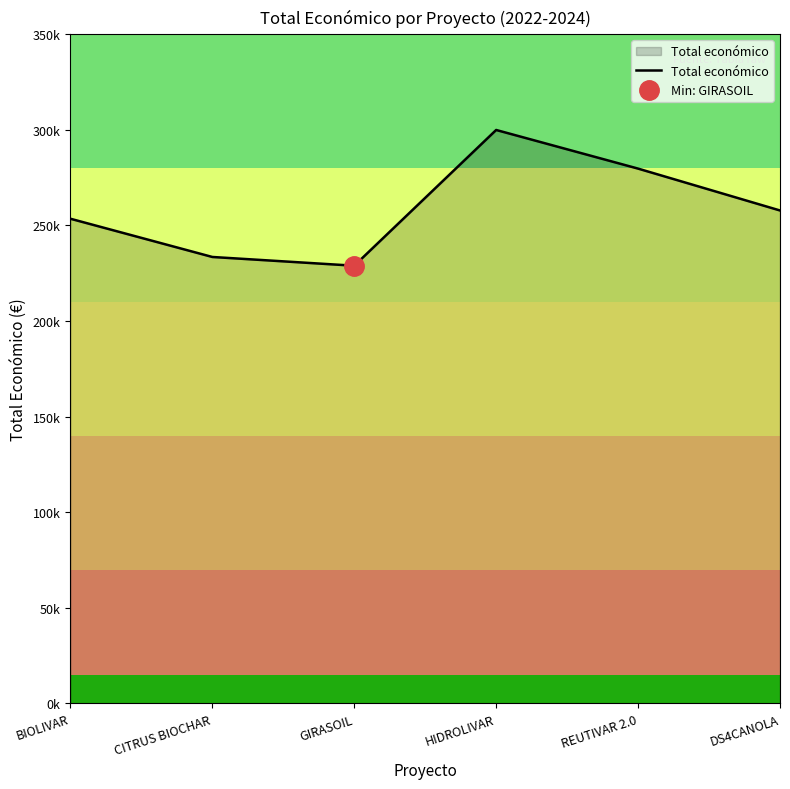

Where is the first local minimum?

GIRASOIL